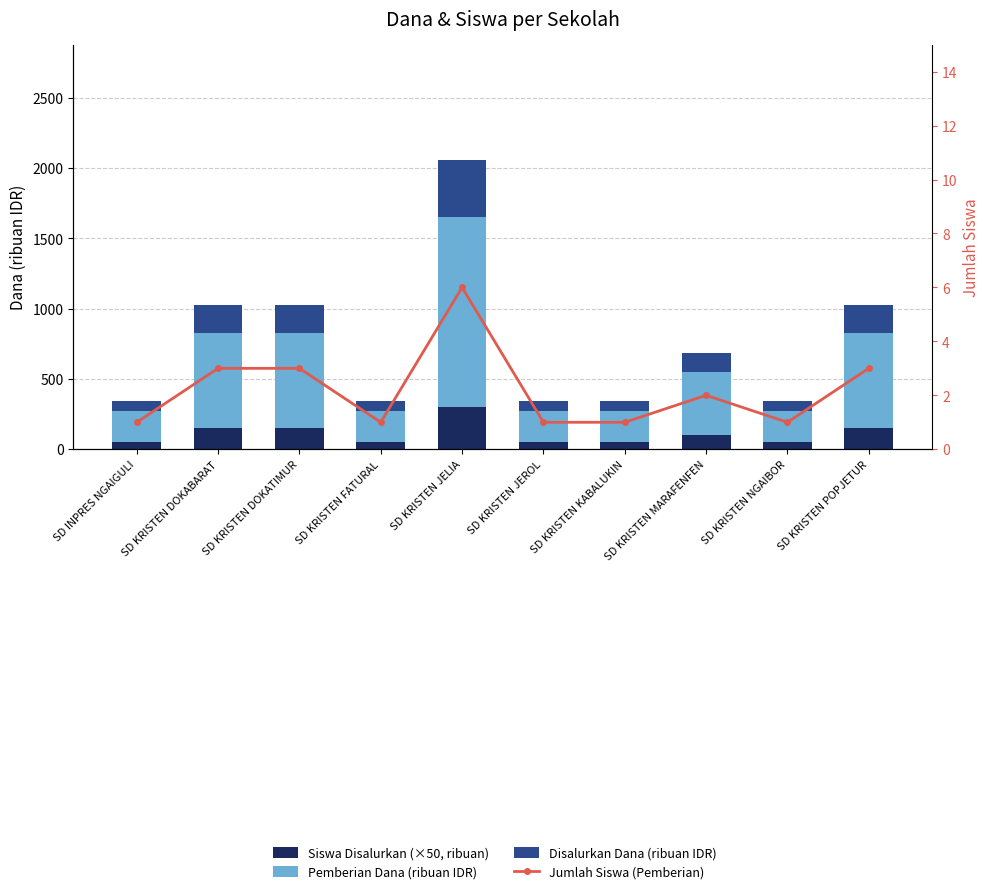

What position from the left is SD KRISTEN DOKATIMUR?

3